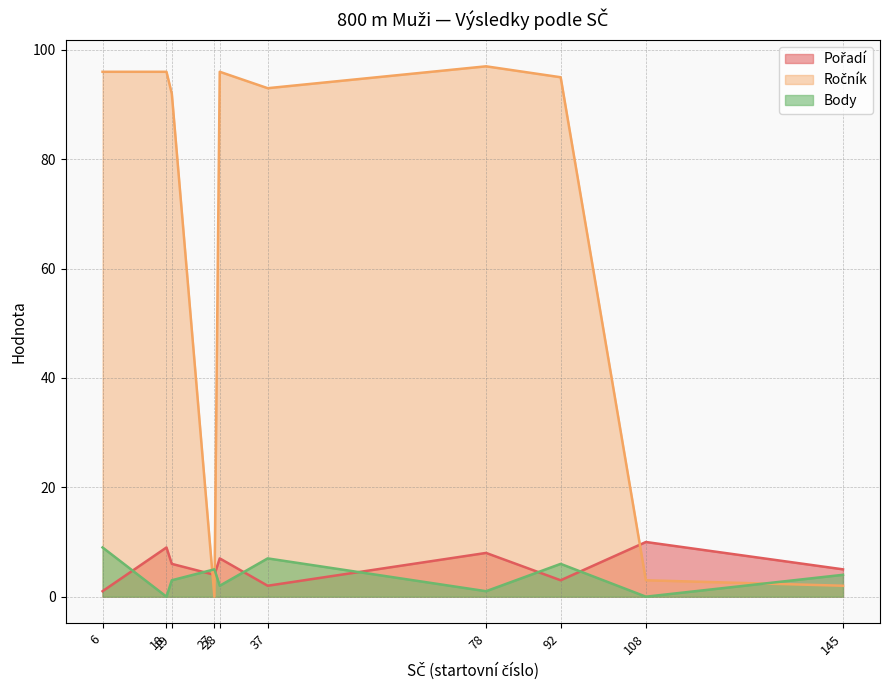

Reading left to right, list all the values displayed in this chart.

Pořadí: 6=1	37=2	92=3	27=4	145=5	19=6	28=7	78=8	18=9	108=10
Ročník: 6=96	37=93	92=95	27=0	145=2	19=92	28=96	78=97	18=96	108=3
Body: 6=9	37=7	92=6	27=5	145=4	19=3	28=2	78=1	18=0	108=0